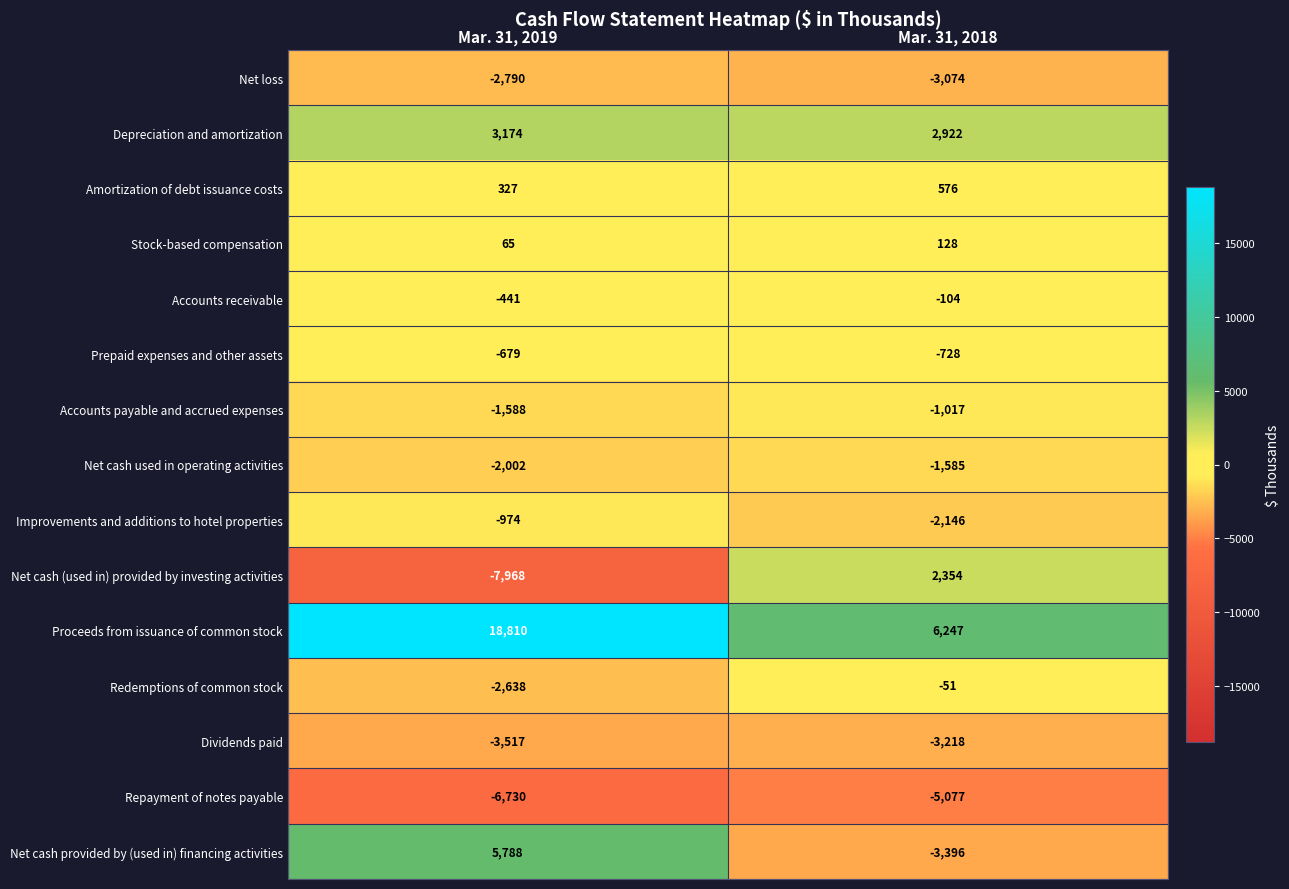

Rank the series at Mar. 31, 2018 from highest to lowest value.

Proceeds from issuance of common stock, Depreciation and amortization, Net cash (used in) provided by investing activities, Amortization of debt issuance costs, Stock-based compensation, Redemptions of common stock, Accounts receivable, Prepaid expenses and other assets, Accounts payable and accrued expenses, Net cash used in operating activities, Improvements and additions to hotel properties, Net loss, Dividends paid, Net cash provided by (used in) financing activities, Repayment of notes payable